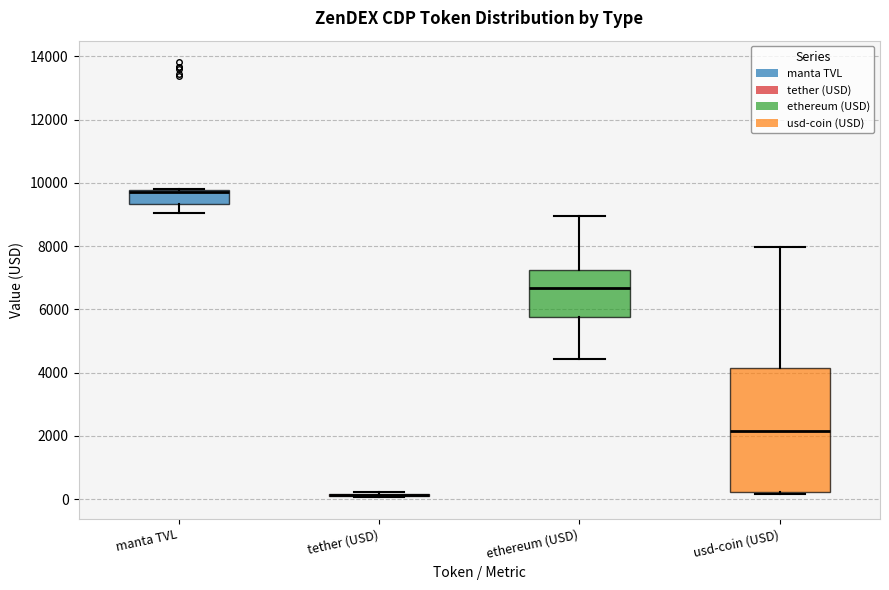

Which box is the tallest, from its lower edge to its upper edge?

usd-coin (USD)